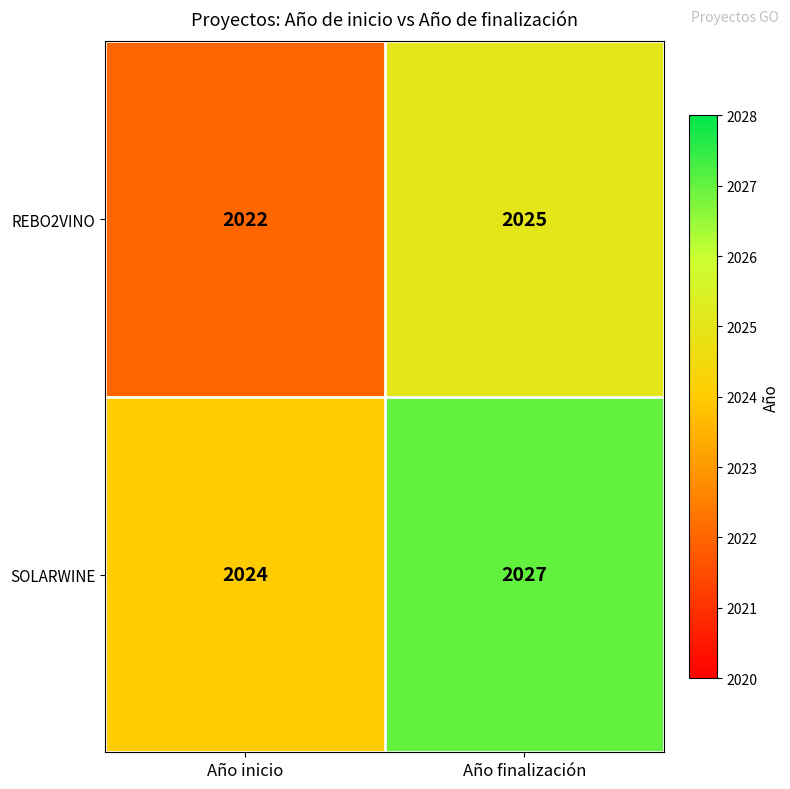

What is the total value across all series at Año inicio?

4046